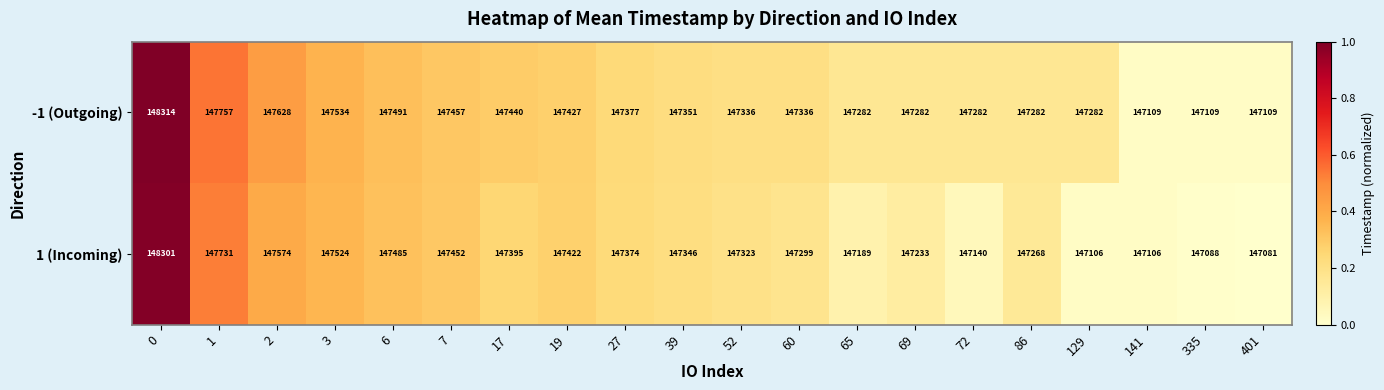

The value of 1 (Incoming) at 39 is 147346. True or false?

True